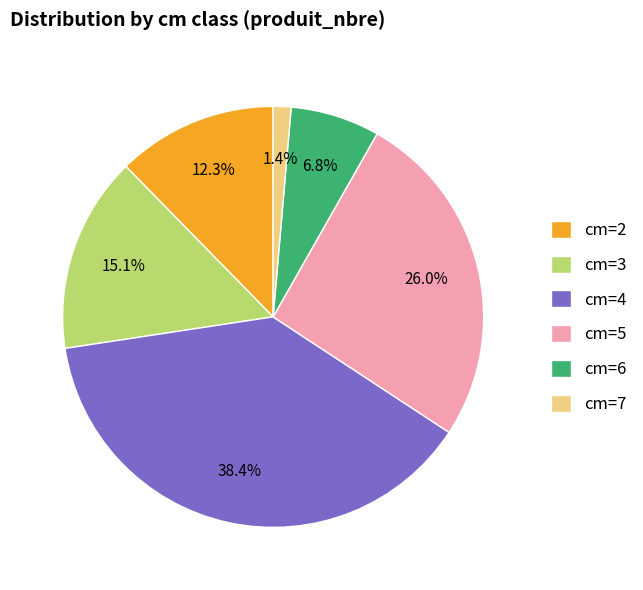

To the nearest percent, what is the difference between the largest and smallest slice percentages?

37%